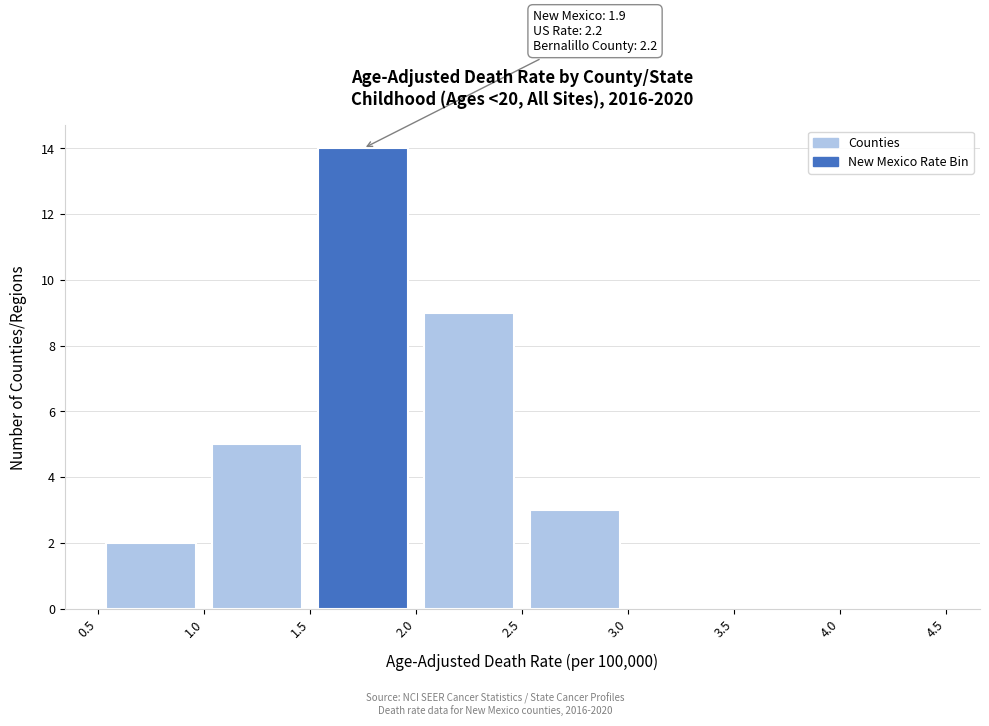

Which range on the x-axis has the tallest bar?

1.5 to 2.0